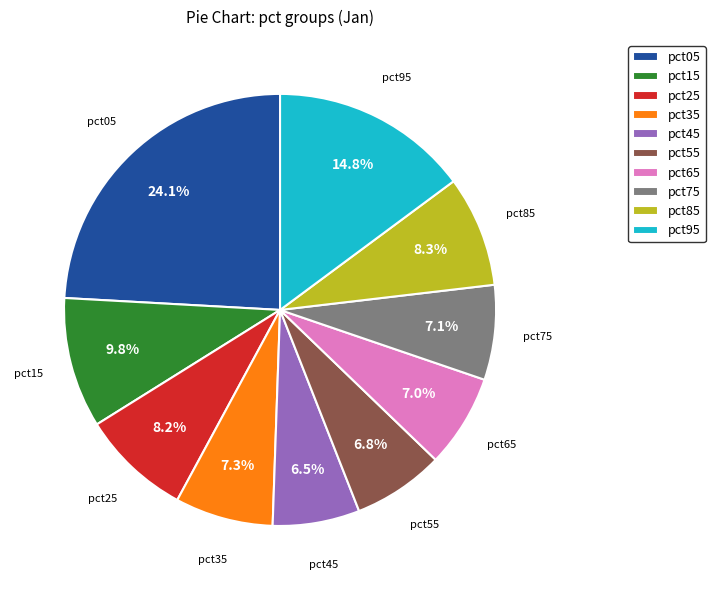

To the nearest percent, what portion does pct85 represent?

8%